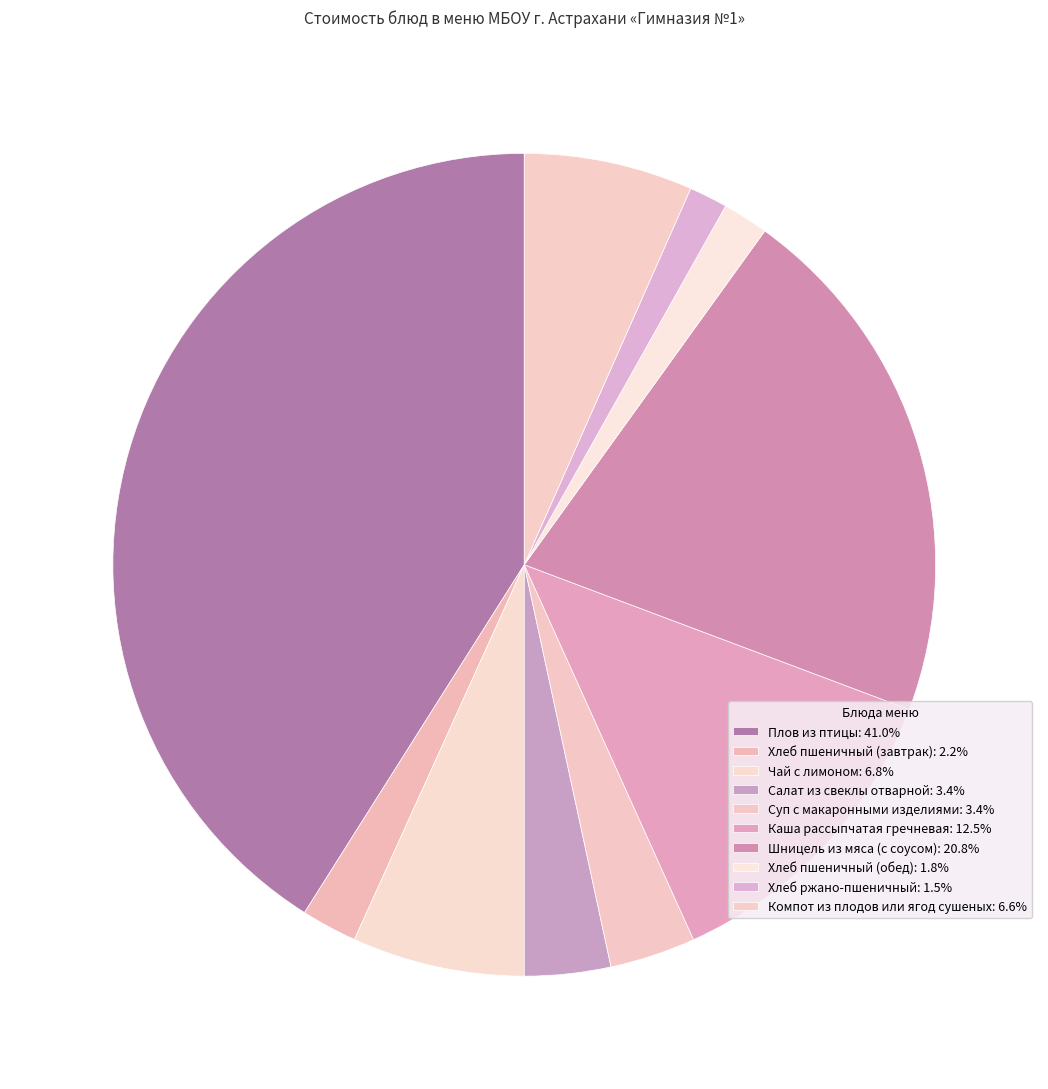

How many segments does this pie chart have?

10